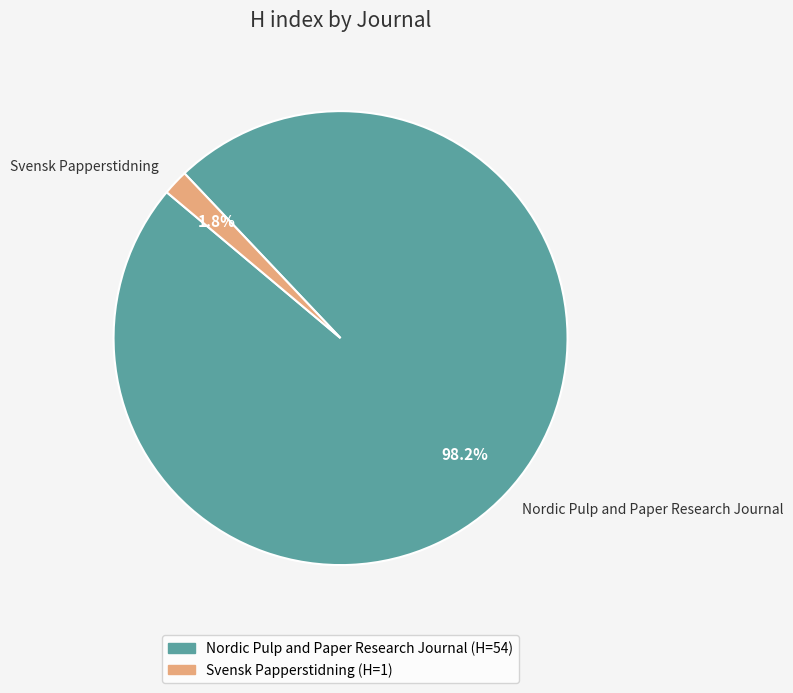

True or false: Svensk Papperstidning accounts for 2% of the total.

True